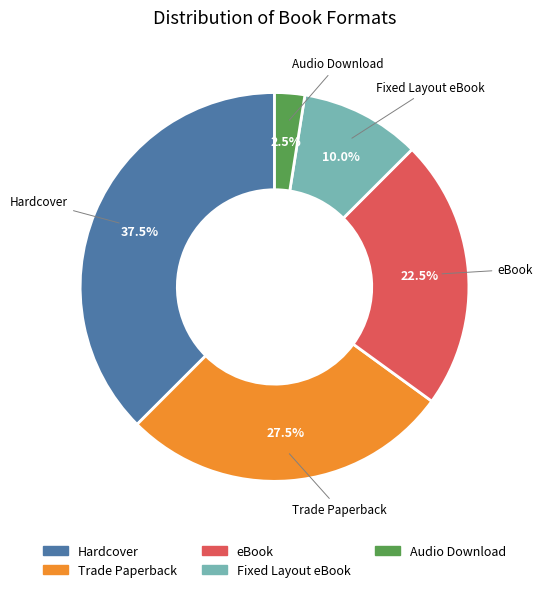

Which slice is the smallest?

Audio Download